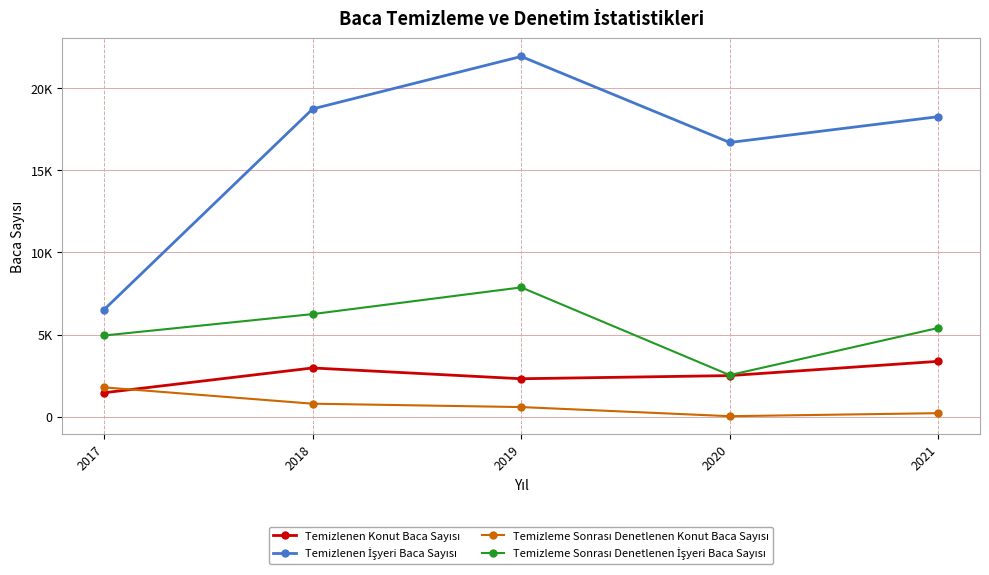

What is the spread (max minus min) of values at 2019?

21335